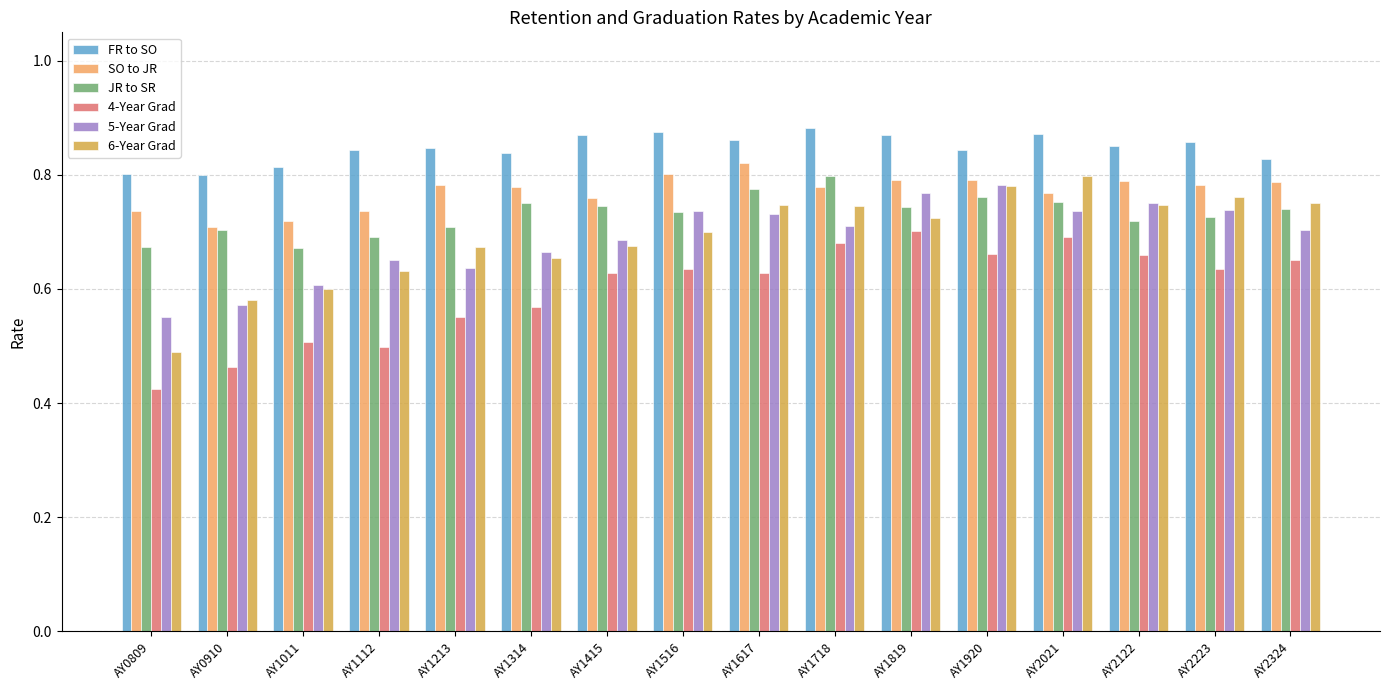

The value of FR to SO at AY1011 is 0.8. True or false?

True